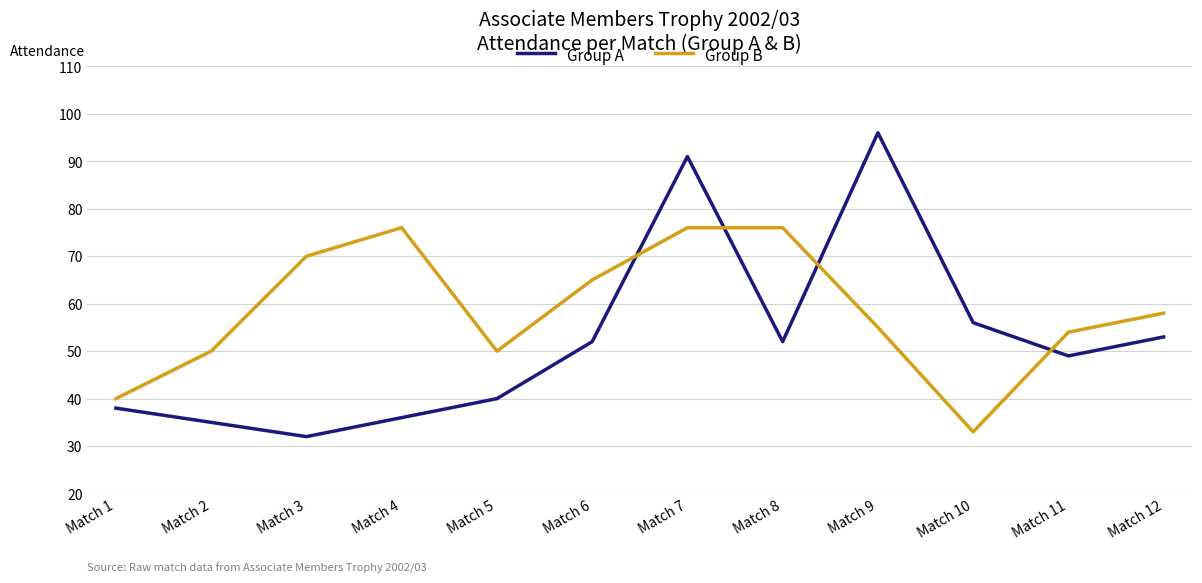

What is the lowest value of the Group A series?

32